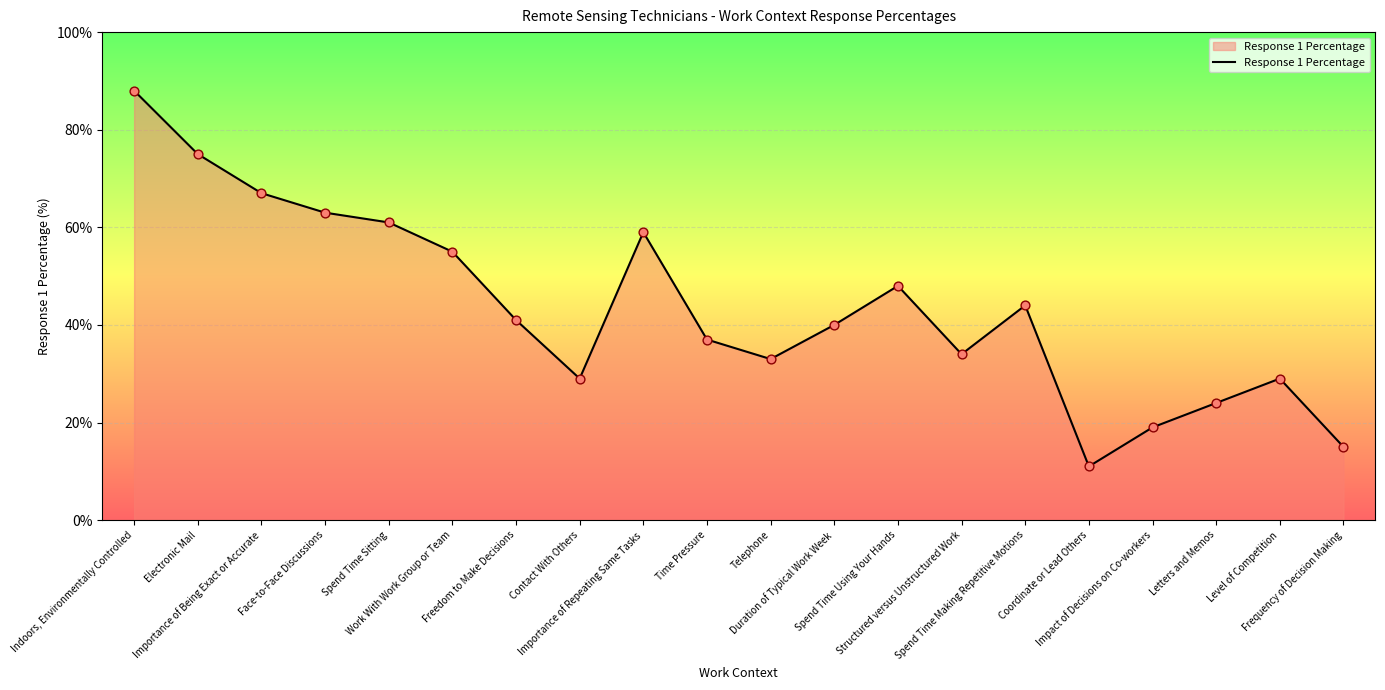

Approximately how many times larger is the value at Spend Time Making Repetitive Motions compared to Coordinate or Lead Others?

4.0